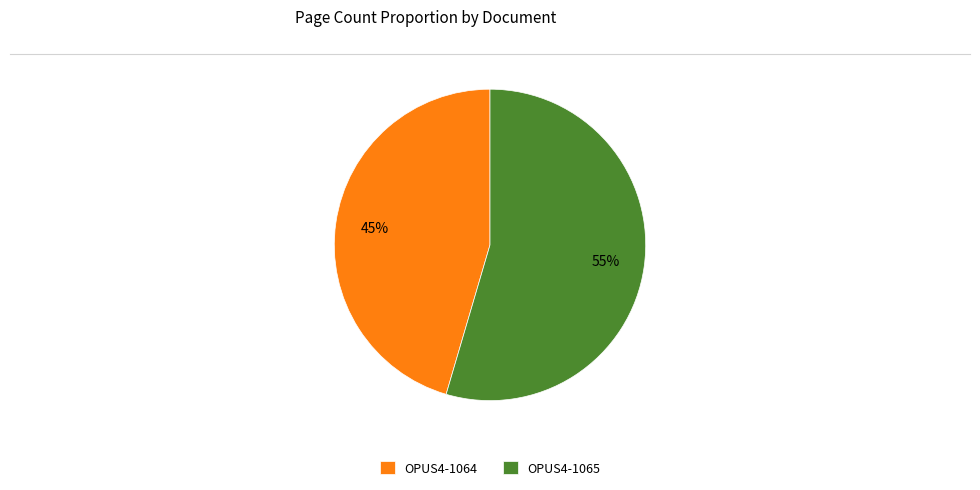

What is the largest slice in the pie chart?

OPUS4-1065